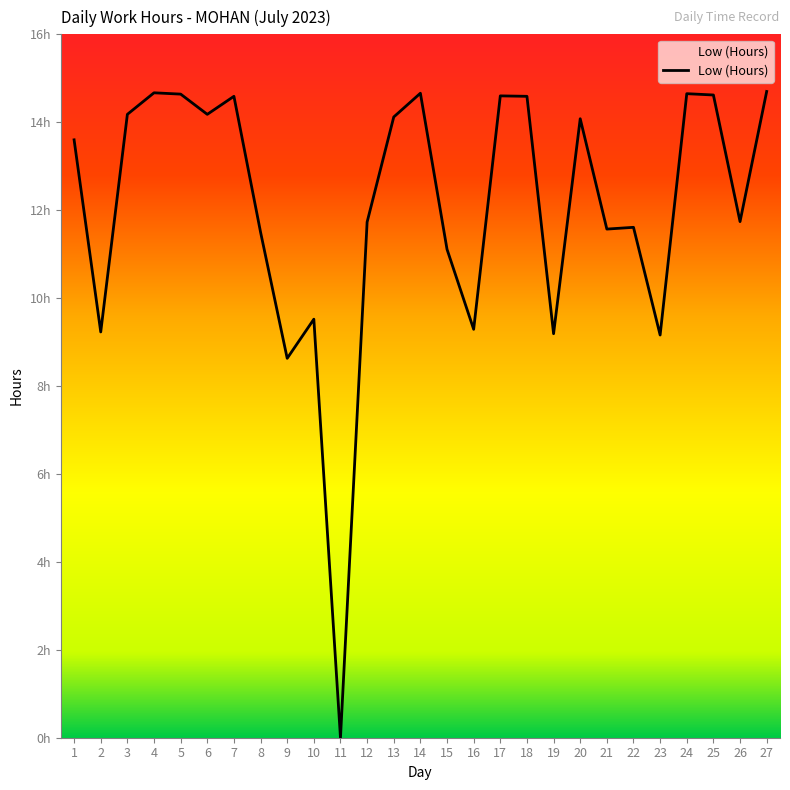

How many points are lower than both their immediate neighbors (excluding endpoints)?

9